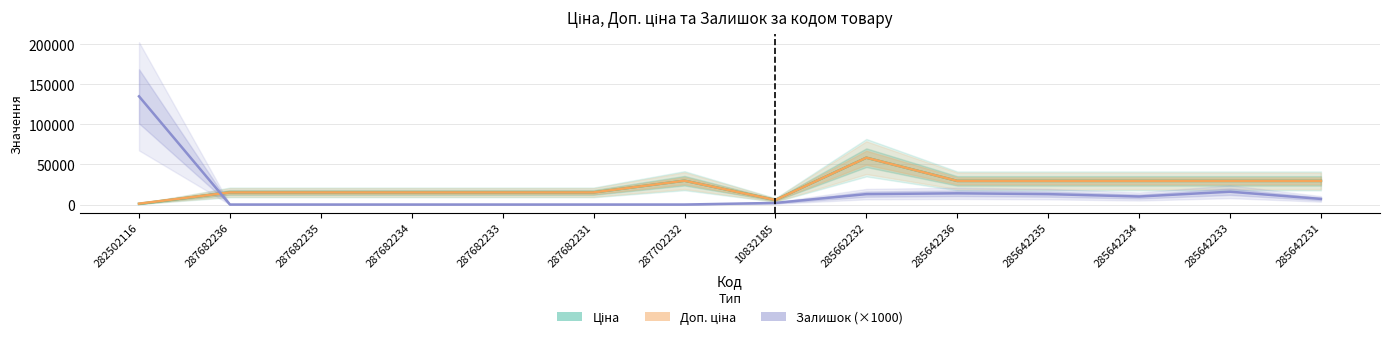

What are all the series names shown in the legend?

Ціна, Доп. ціна, Залишок (×1000)